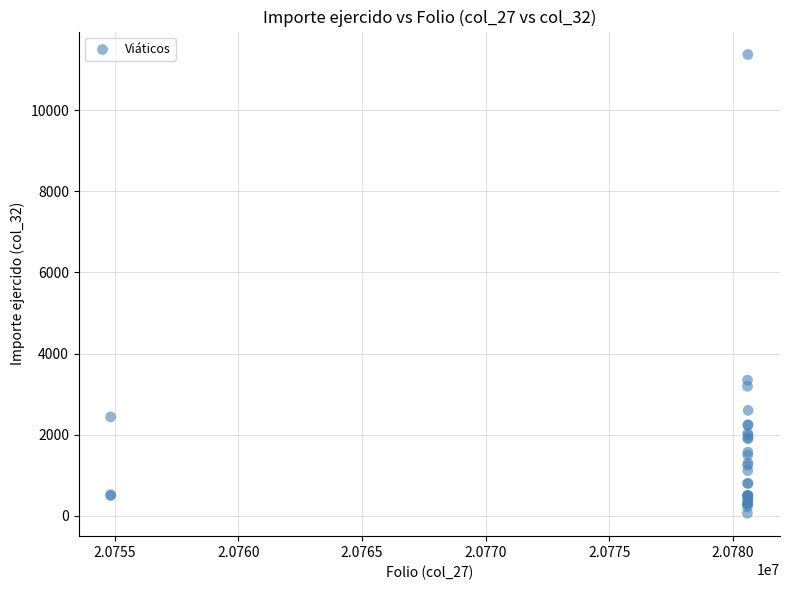

What Y value in the scatter plot is closest to 5719?

3345.0